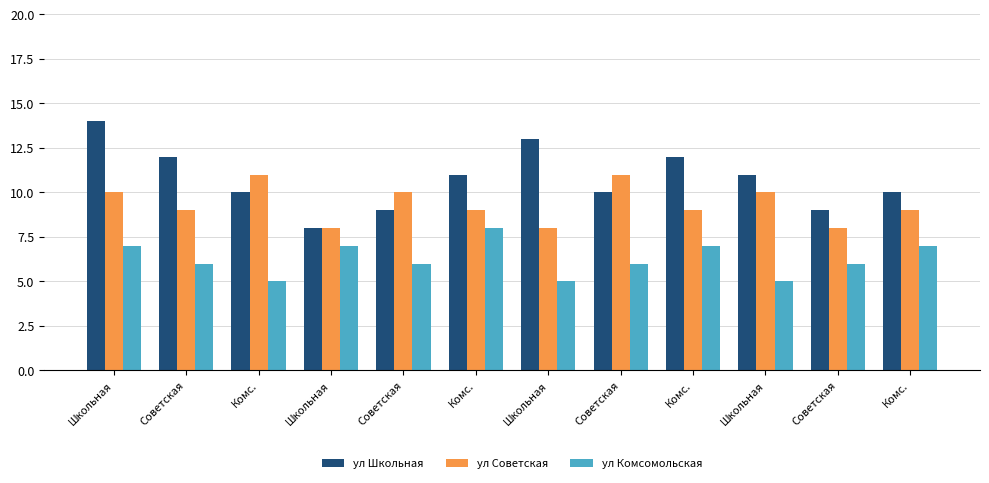

What is the difference between the maximum and minimum values in the ул Школьная series?

6